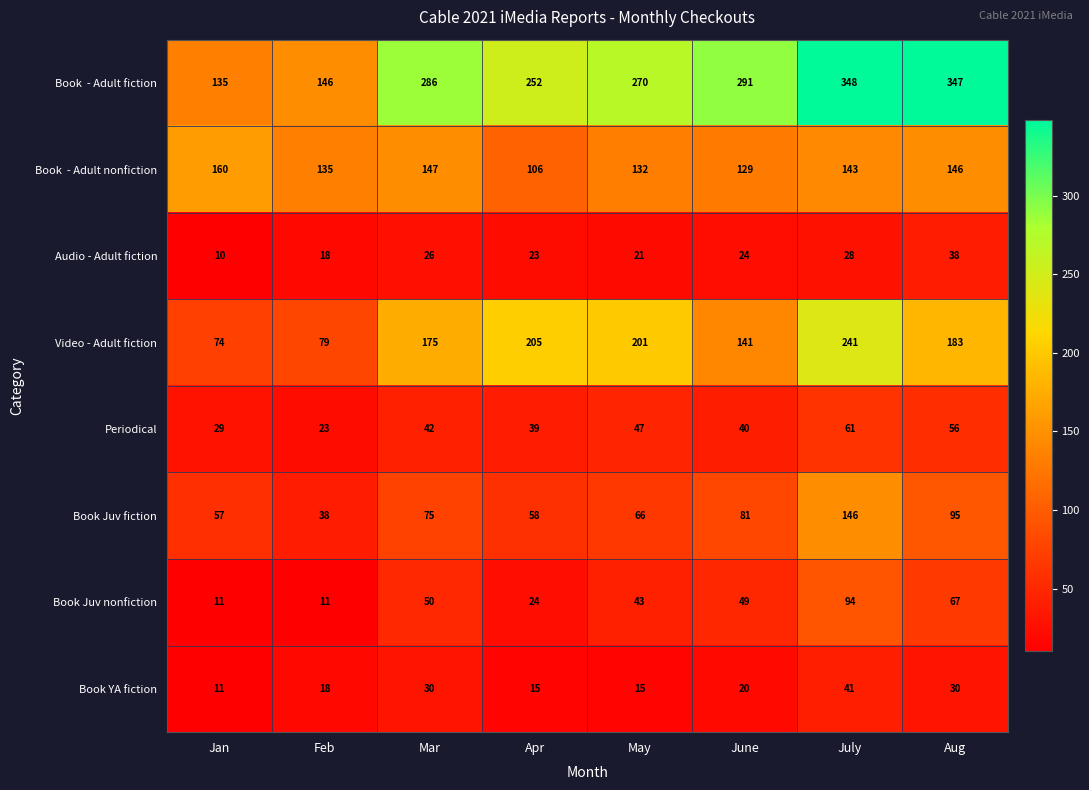

What is the difference between the maximum and second lowest values in the Book Juv nonfiction series?

83